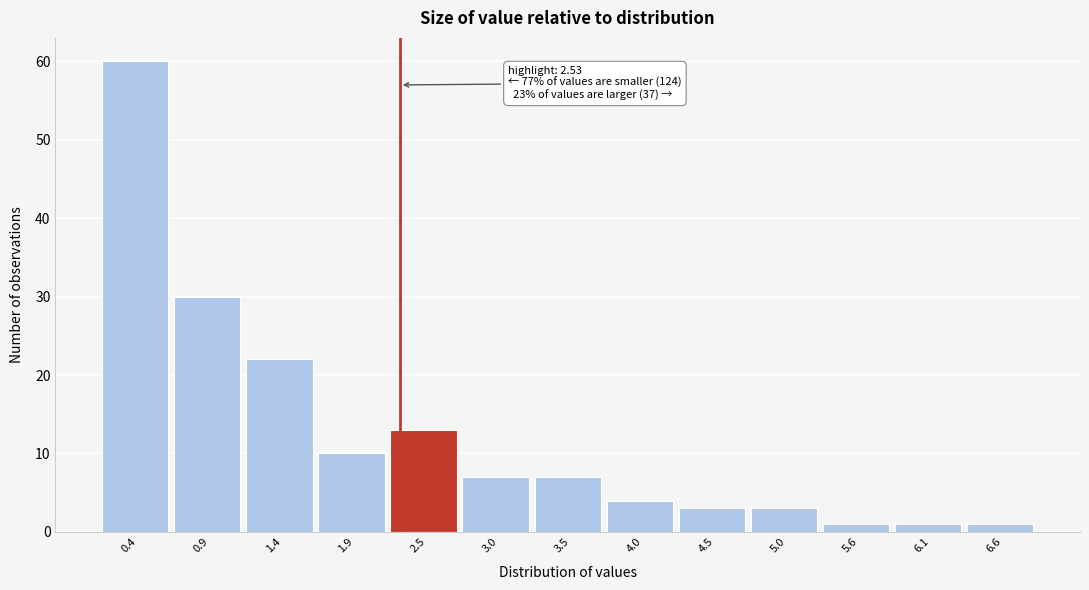

Reading left to right, extract all data points from this chart.

60	30	22	10	13	7	7	4	3	3	1	1	1